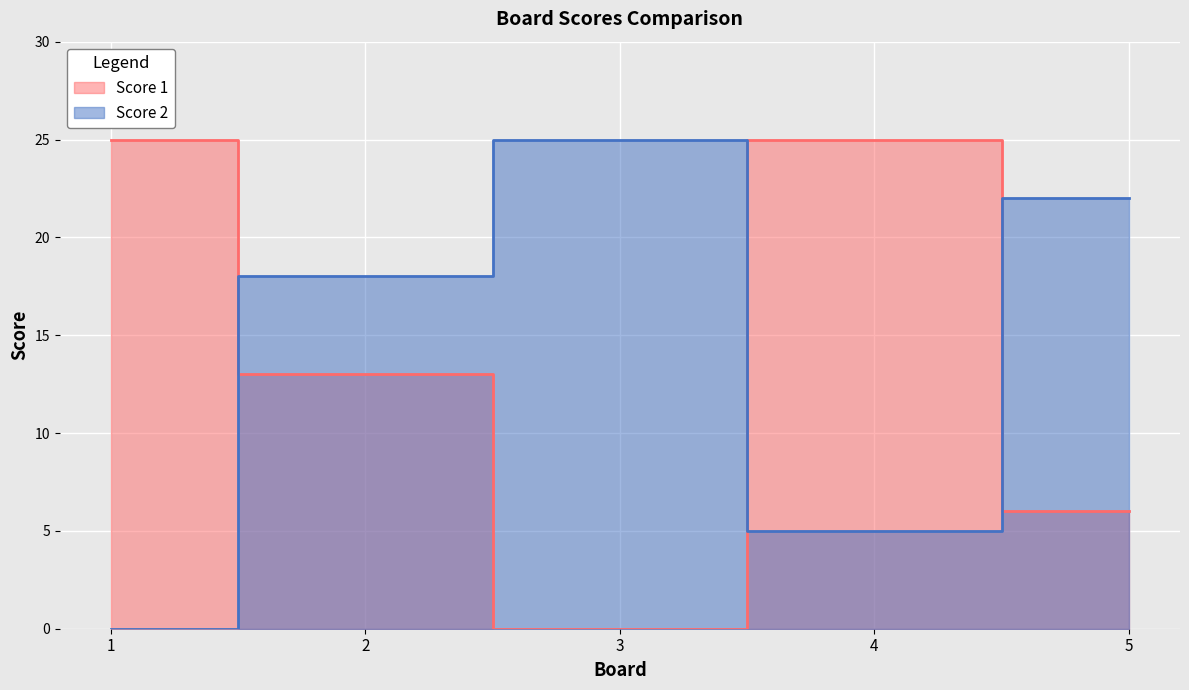

What is the difference between the Score 1 values at 2 and 4?

12